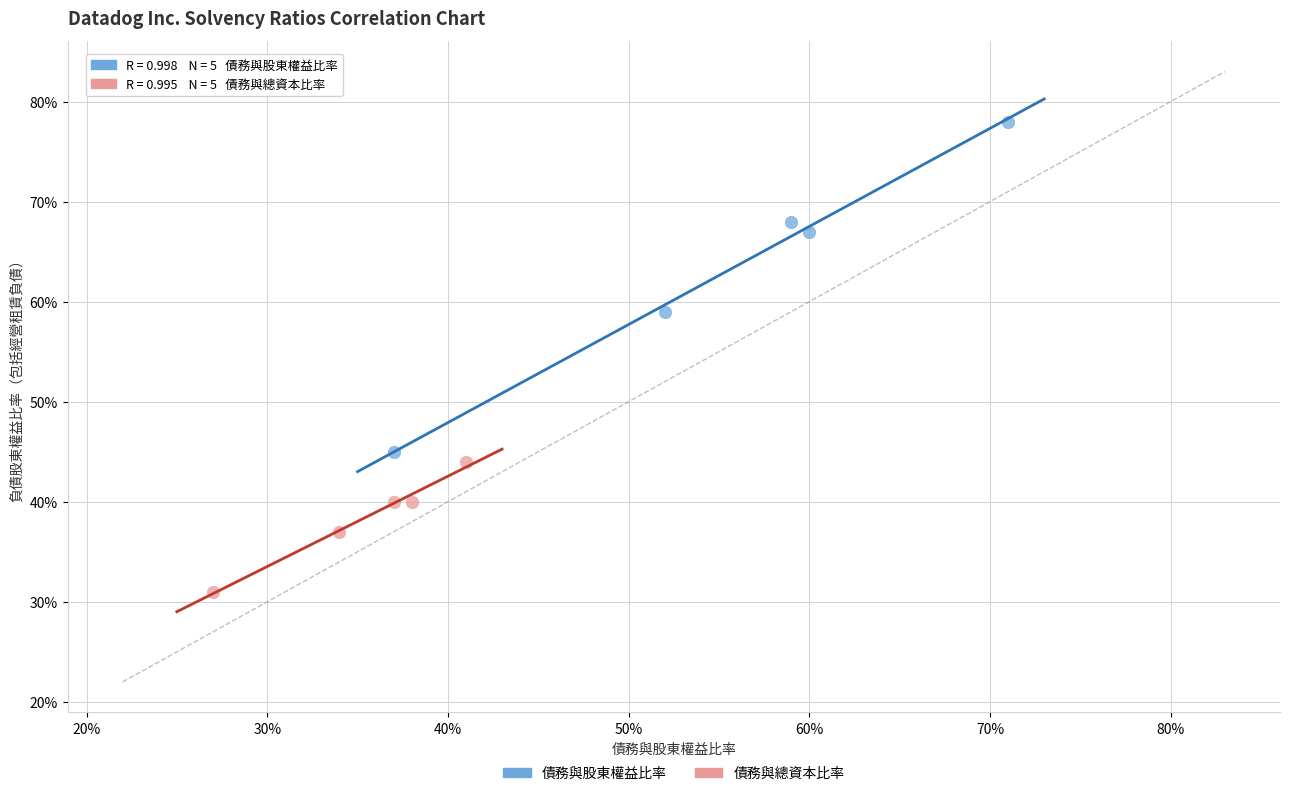

What are all the series names shown in the legend?

債務與股東權益比率, 債務與總資本比率